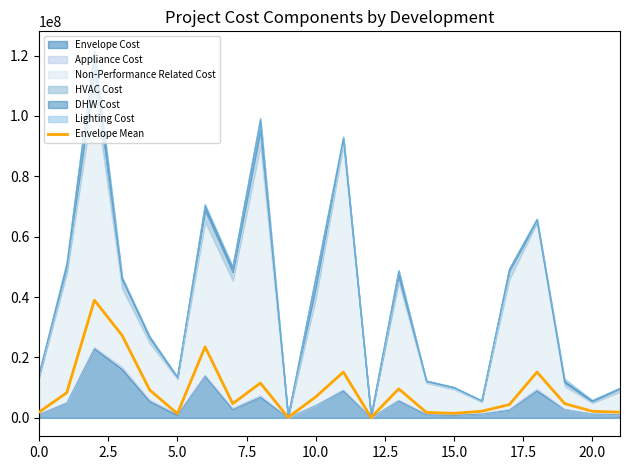

What is the maximum value shown in the chart?

38976670.2